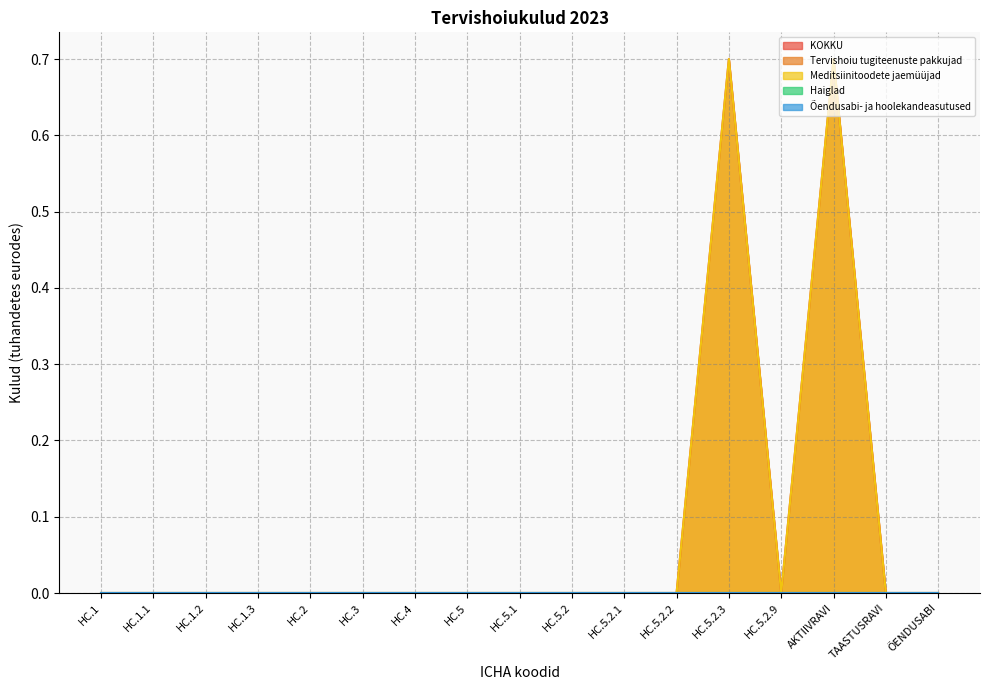

At which category is the sum across all series the highest?

HC.5.2.3